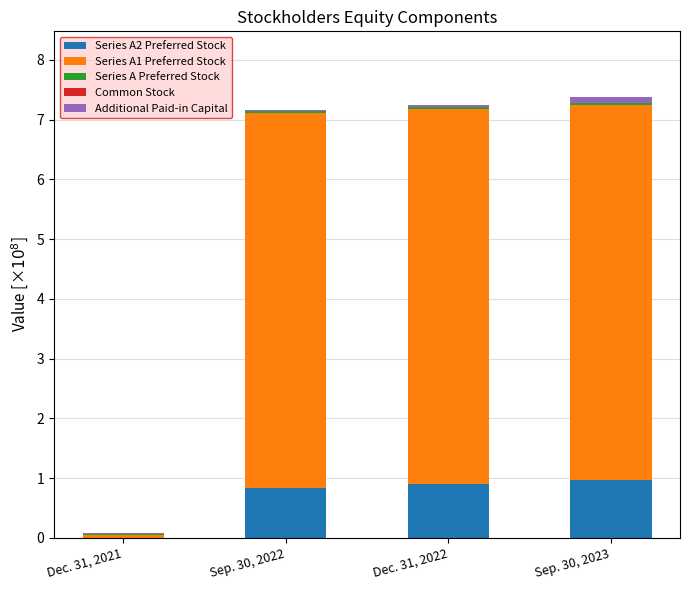

Count the number of categories in the chart.

4